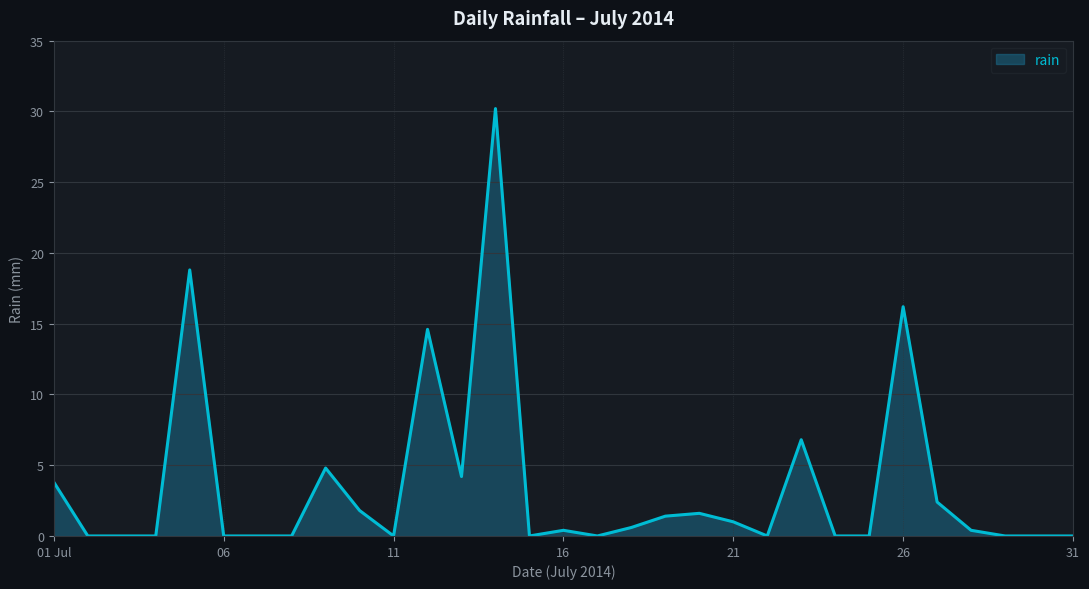

What is the difference between the maximum and minimum values?

30.2